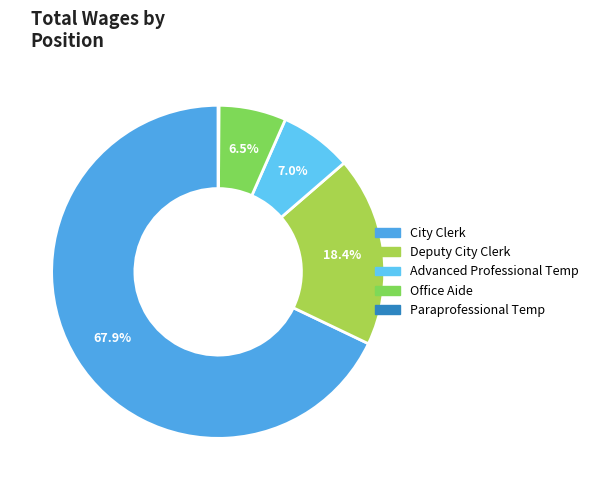

Which slice represents more than half of the pie?

City Clerk